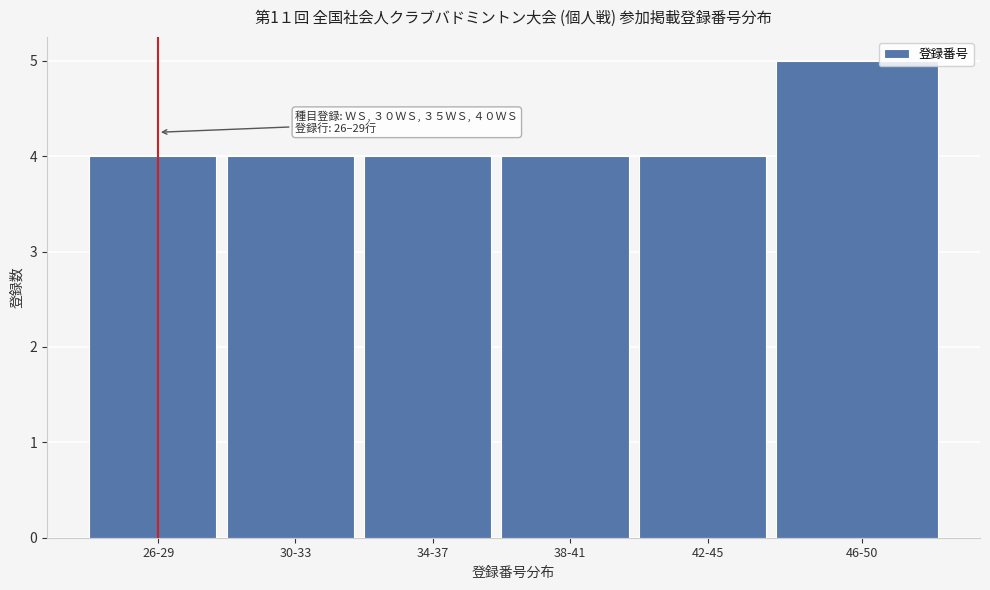

Reading left to right, transcribe all the data shown in this chart.

4	4	4	4	4	5